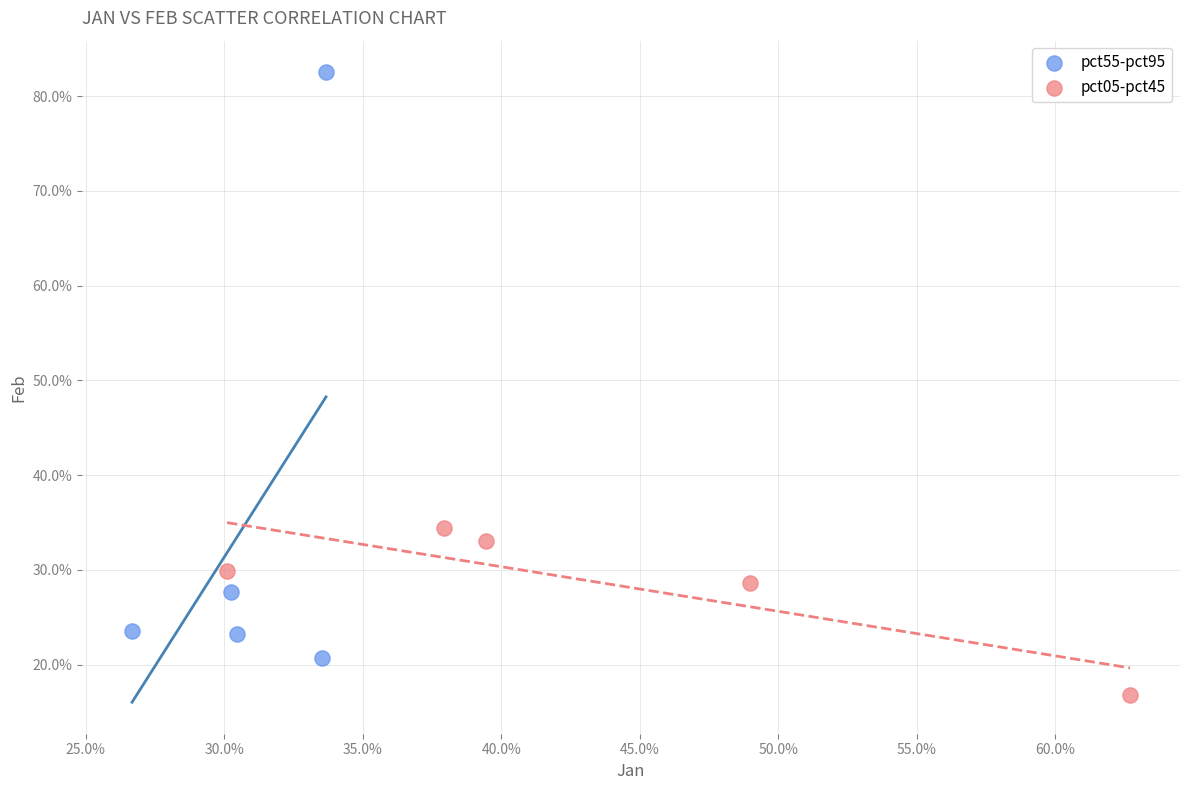

Which series has the largest Y range (max minus min)?

pct55-pct95